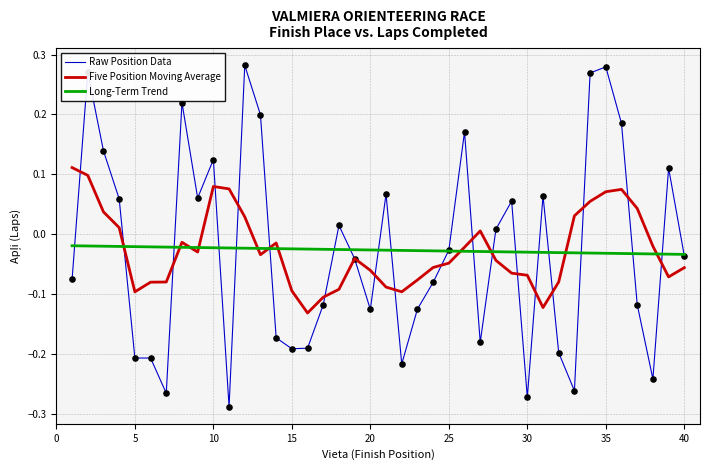

Which series has the widest spread of values?

Raw Position Data